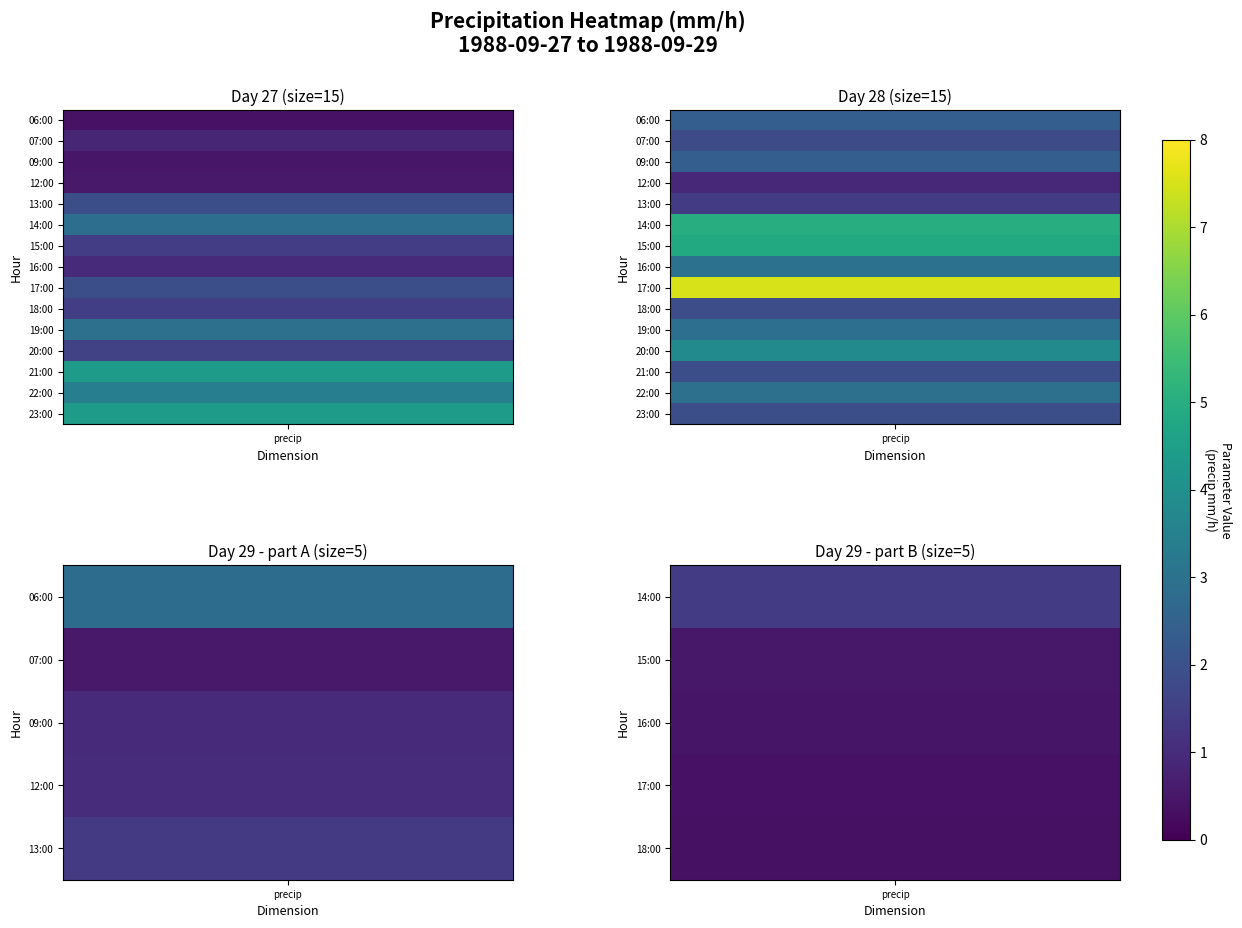

Which series has the largest range (max minus min)?

28